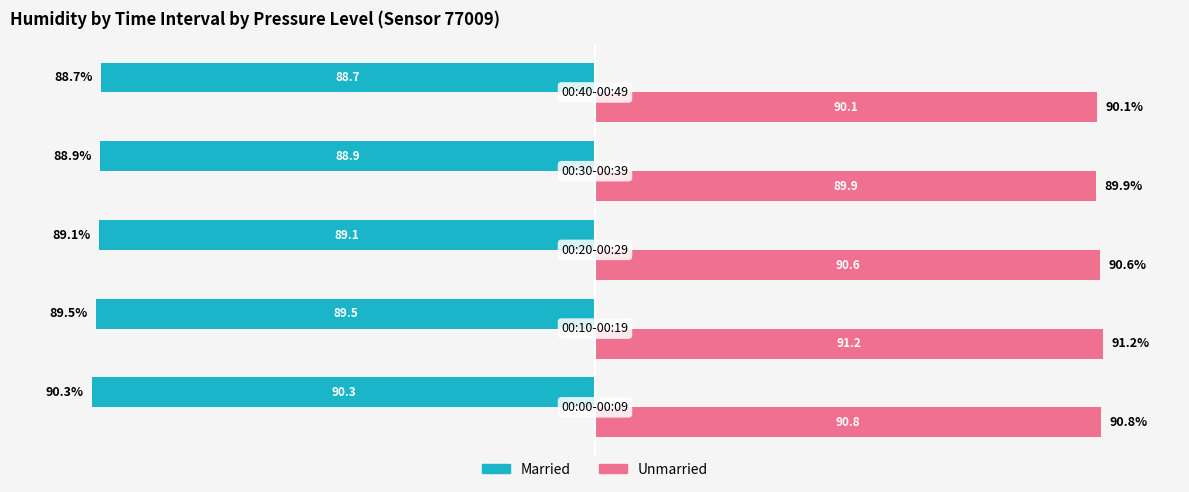

What is the difference between the second highest and second lowest values in the Married series?

0.6